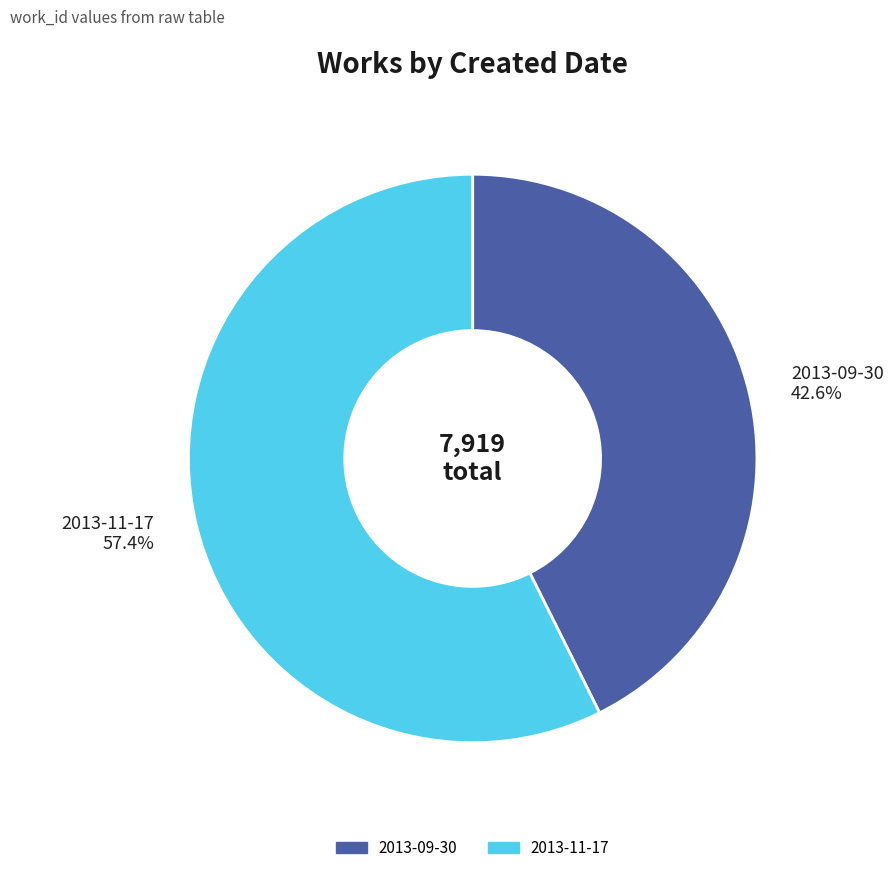

The 2013-09-30 slice represents 43% of the pie. True or false?

True